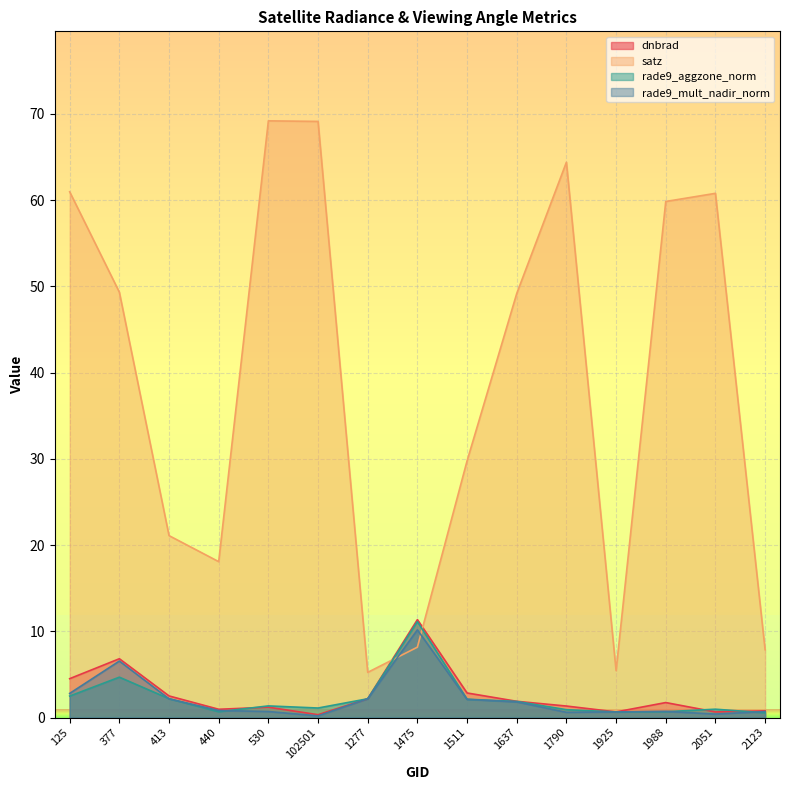

What are all the series names shown in the legend?

dnbrad, satz, rade9_aggzone_norm, rade9_mult_nadir_norm